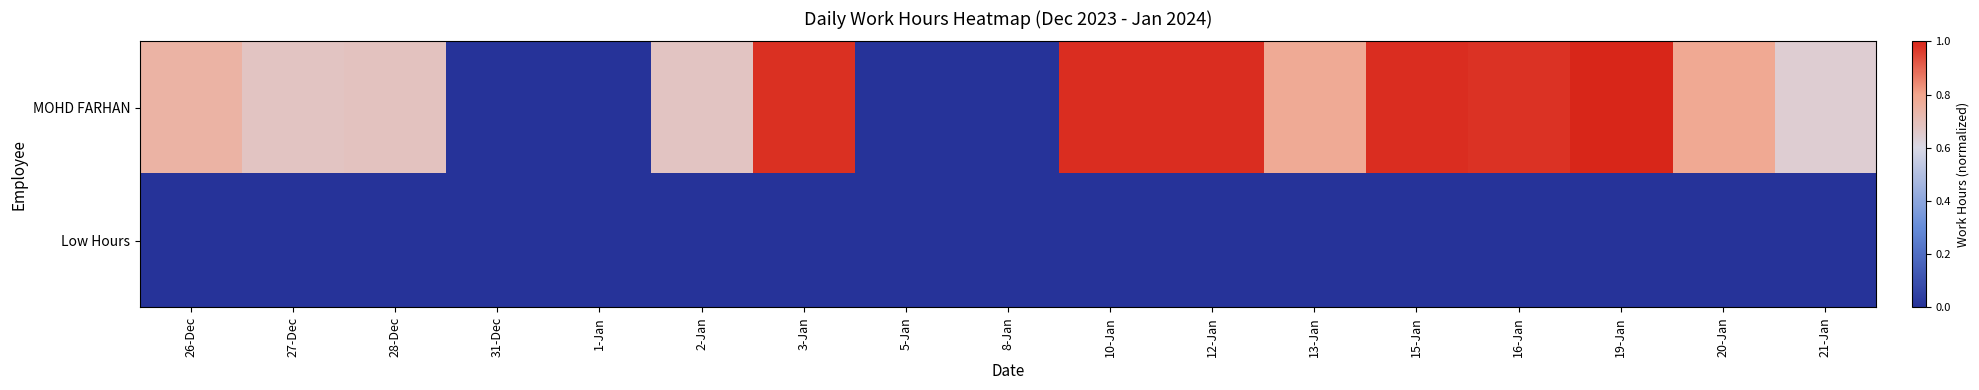

Rank the series at 21-Jan from highest to lowest value.

MOHD FARHAN, Low Hours